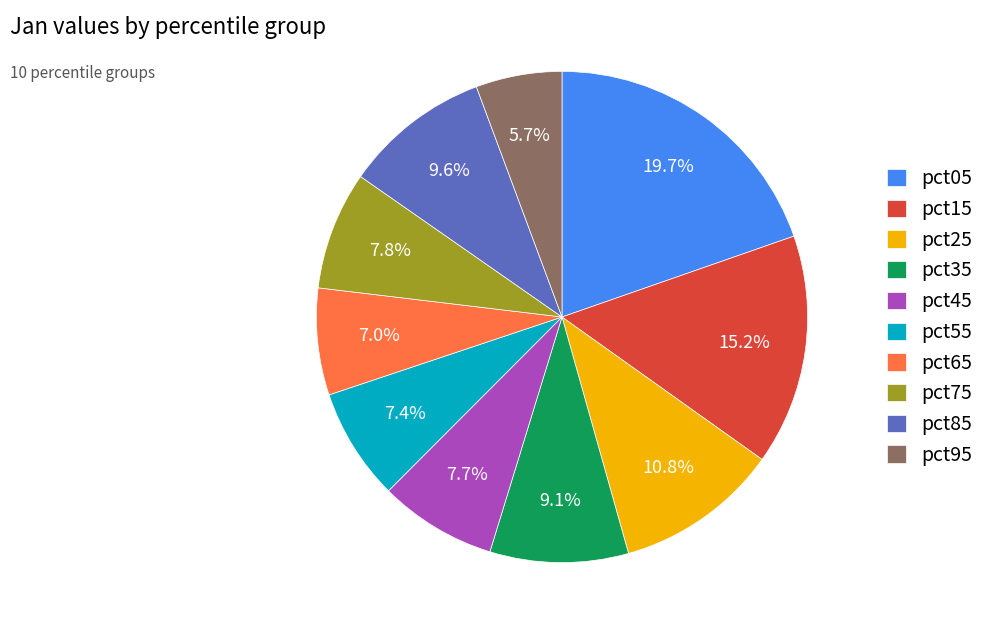

What portion of the pie excludes pct55?

92.6%